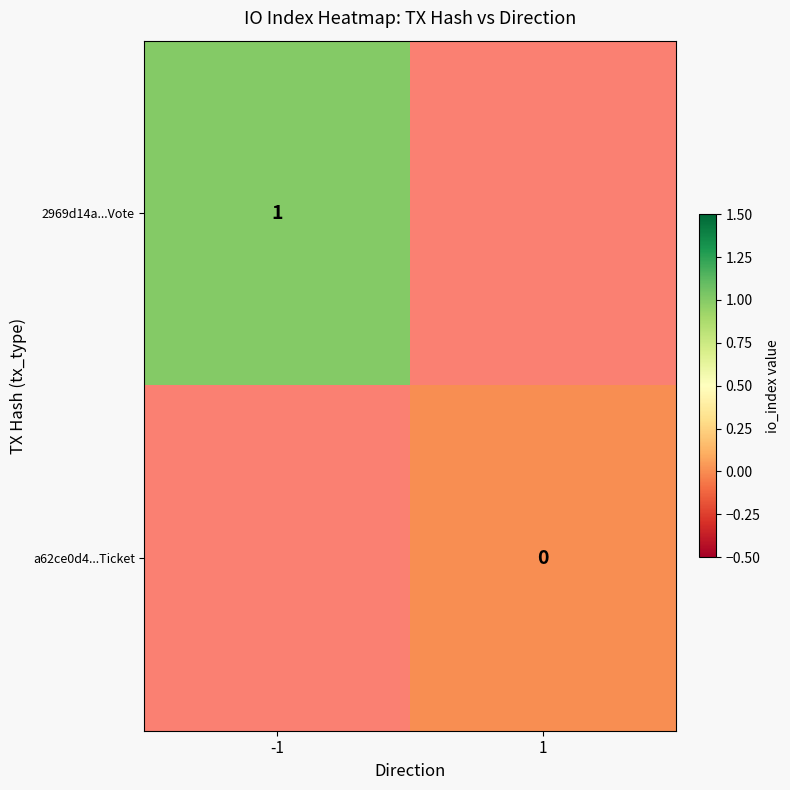

The 2969d14a...Vote series shows 0 at -1. True or false?

False